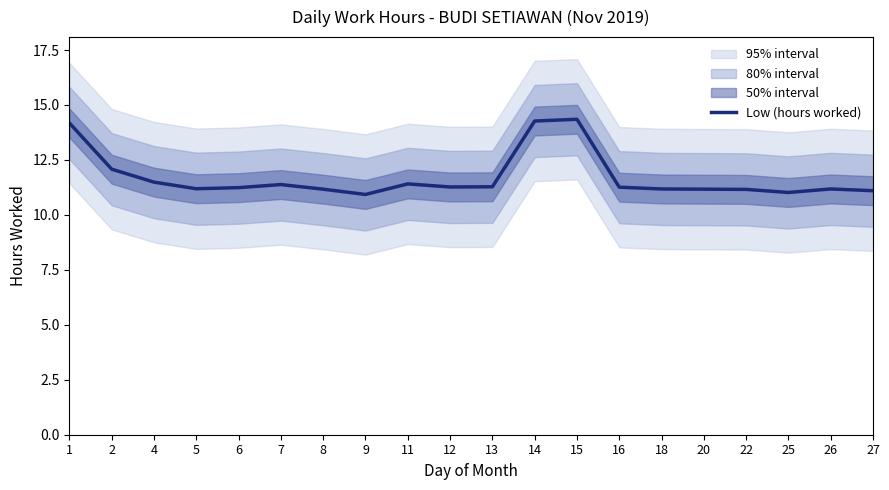

What is the ratio of the value at 2 to the value at 6?

1.1